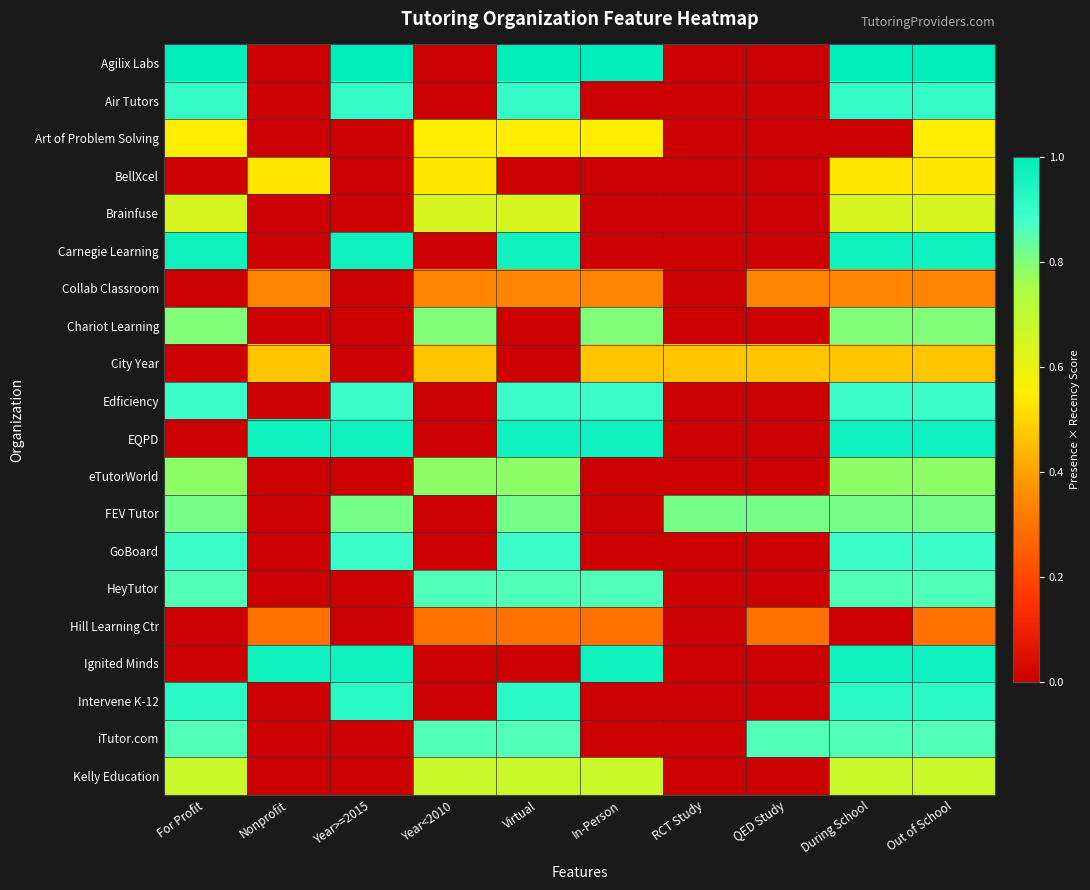

Rank the series at Year>=2015 from lowest to highest value.

Art of Problem Solving, BellXcel, Brainfuse, Collab Classroom, Chariot Learning, City Year, eTutorWorld, HeyTutor, Hill Learning Ctr, iTutor.com, Kelly Education, FEV Tutor, Edficiency, GoBoard, Air Tutors, Intervene K-12, Carnegie Learning, EQPD, Ignited Minds, Agilix Labs